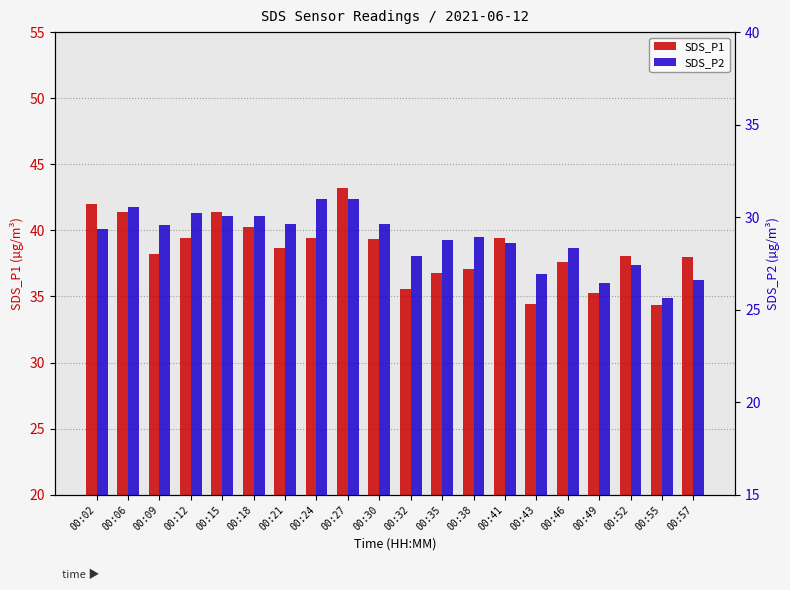

How many data points does each series have?

20